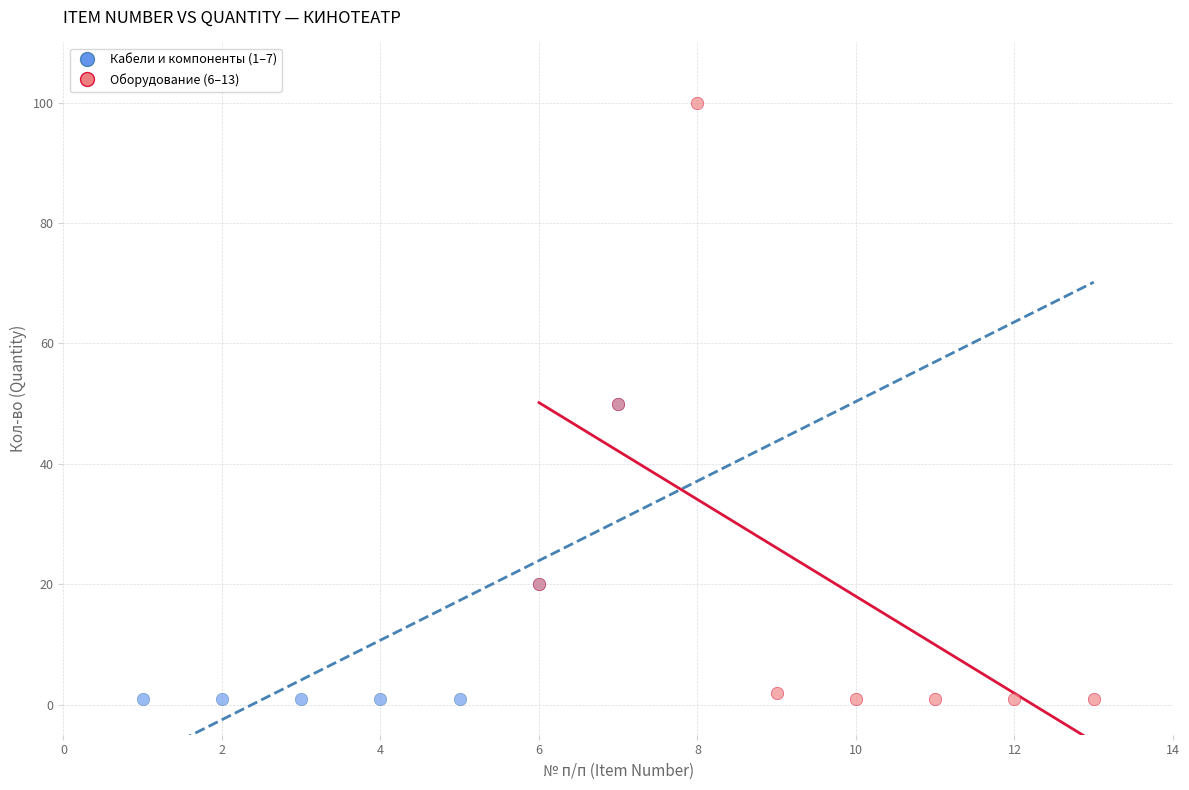

Which series has the widest spread of Y values?

Оборудование (6–13)